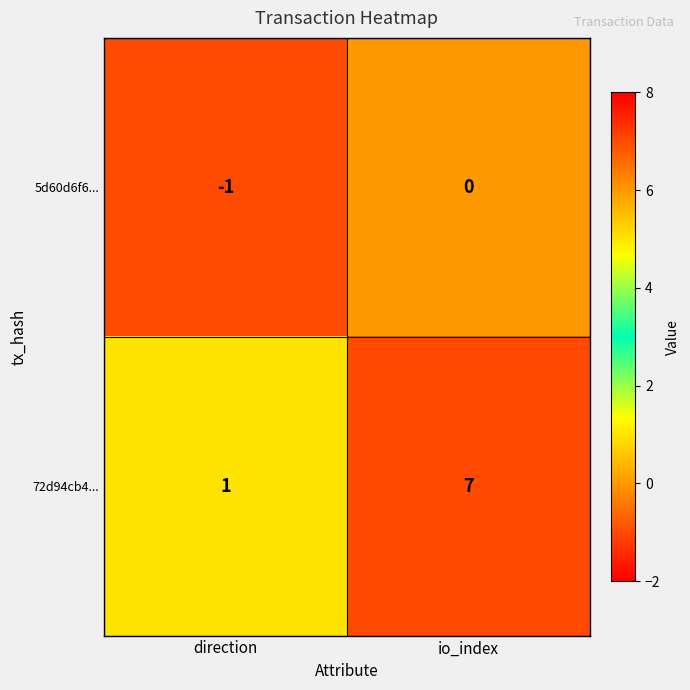

Is it true that 5d60d6f6... equals -1 at io_index?

False